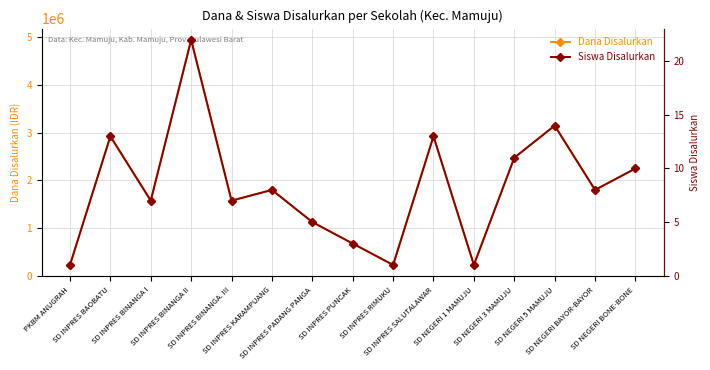

Which label corresponds to the smallest value in the chart?

PKBM ANUGRAH